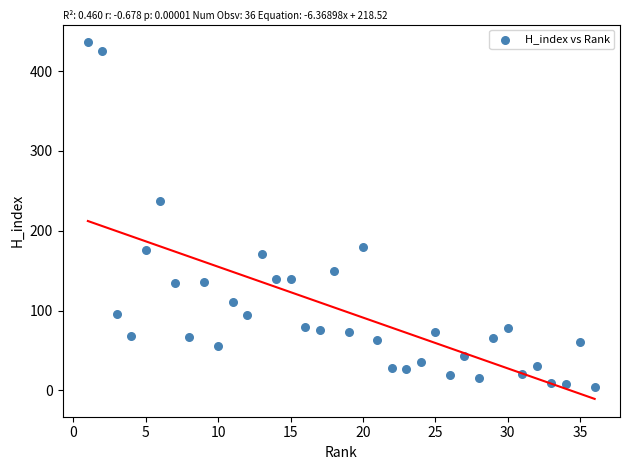

What Y value in the scatter plot is closest to 220?

237